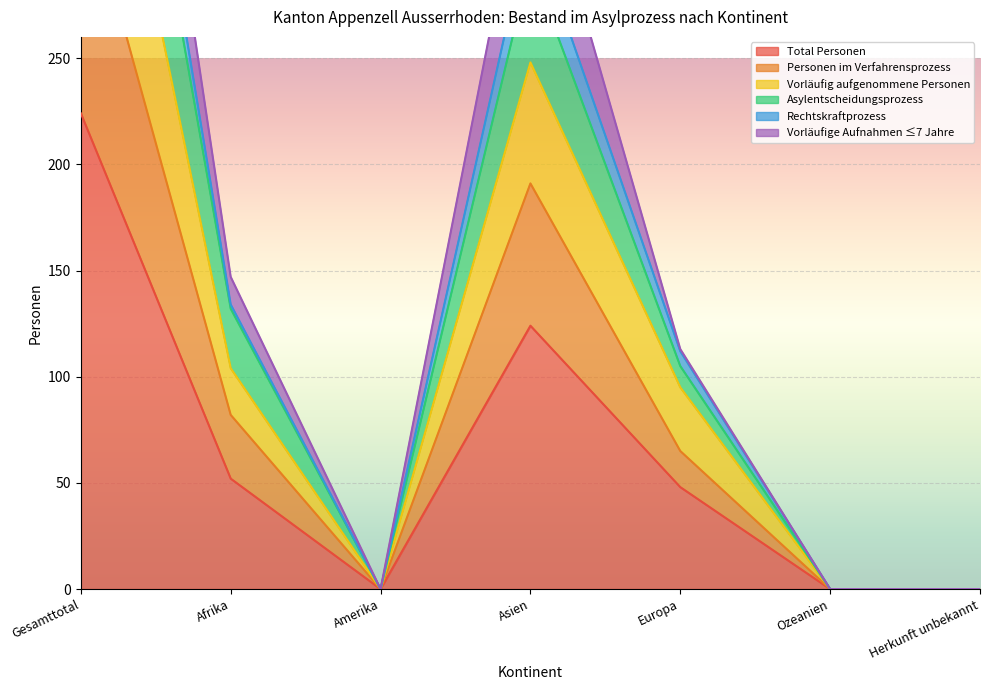

Is the value of Personen im Verfahrensprozess at Amerika greater than the value of Total Personen at Ozeanien?

No